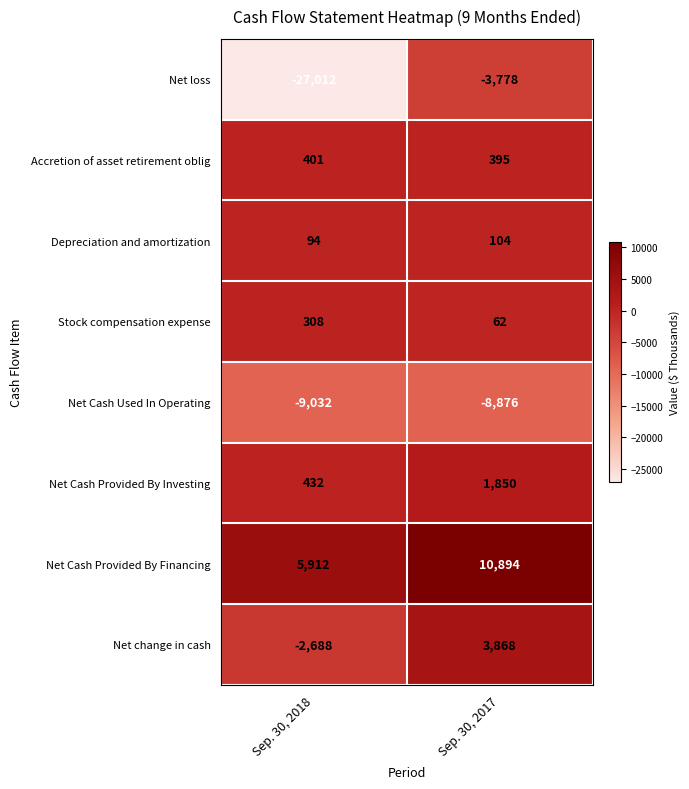

Between Sep. 30, 2018 and Sep. 30, 2017, which series saw the biggest shift?

Net loss